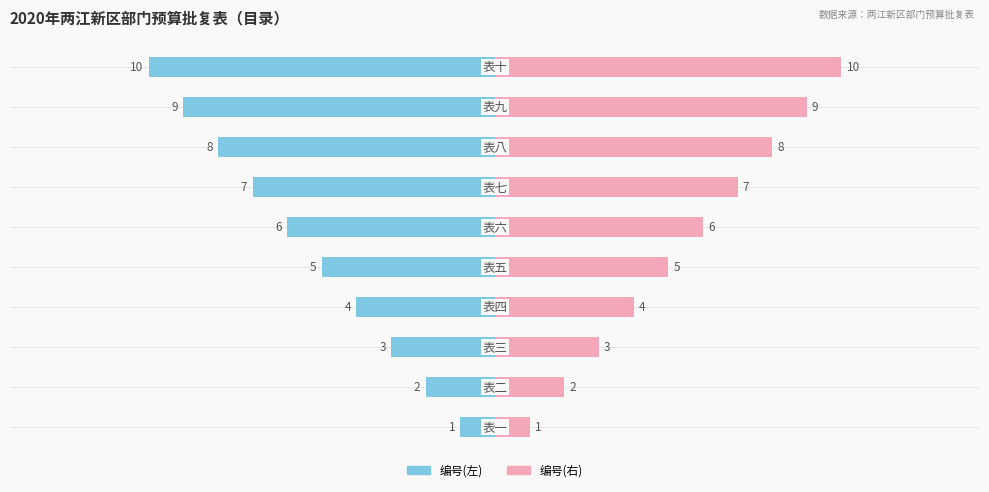

Count the 编号(右) values in the range 3 to 8.

6